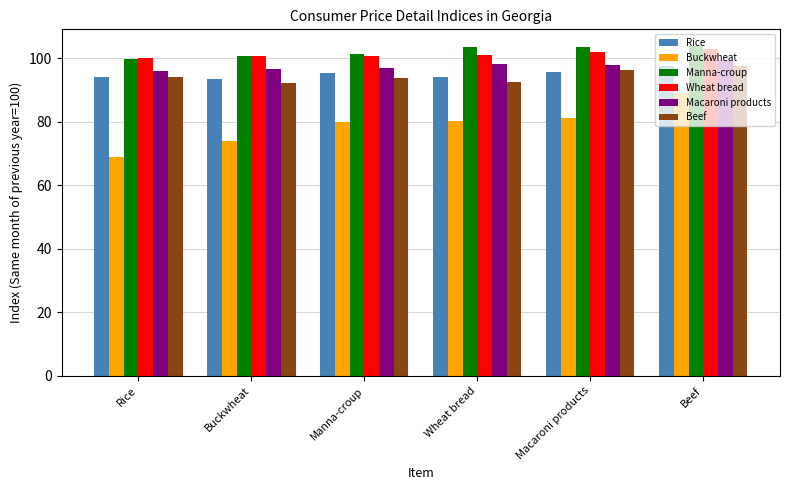

What is the sum of all Buckwheat values?

472.9